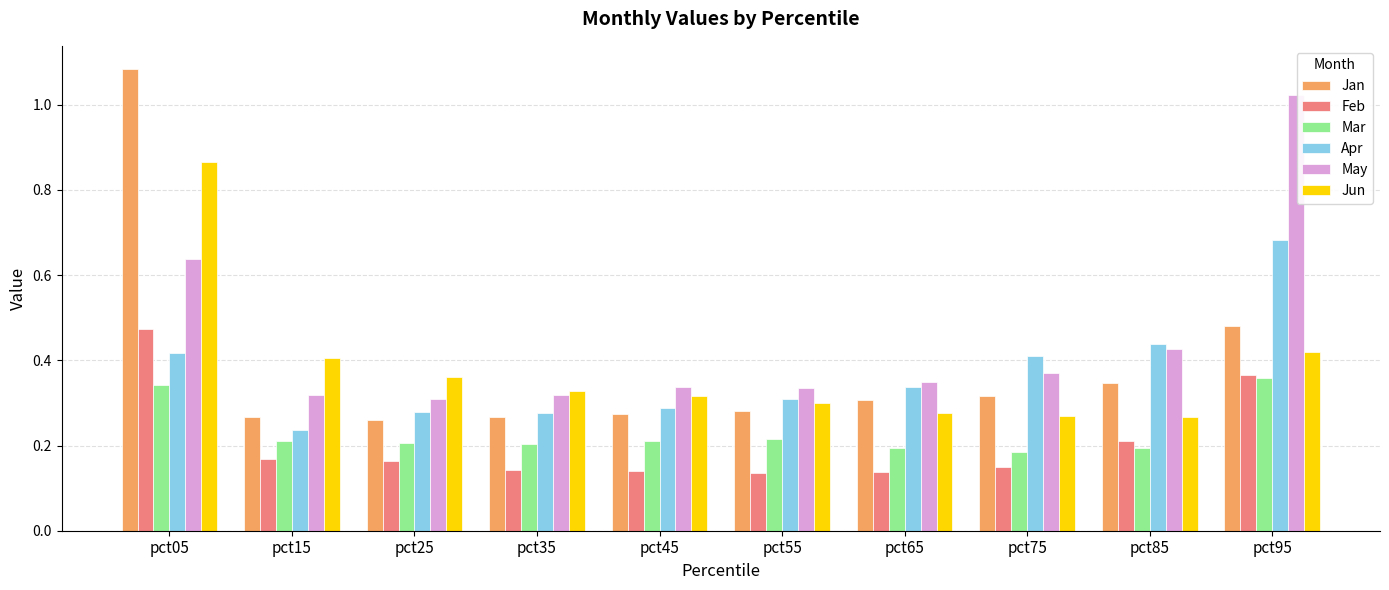

The Jan series shows 0.3 at pct75. True or false?

True